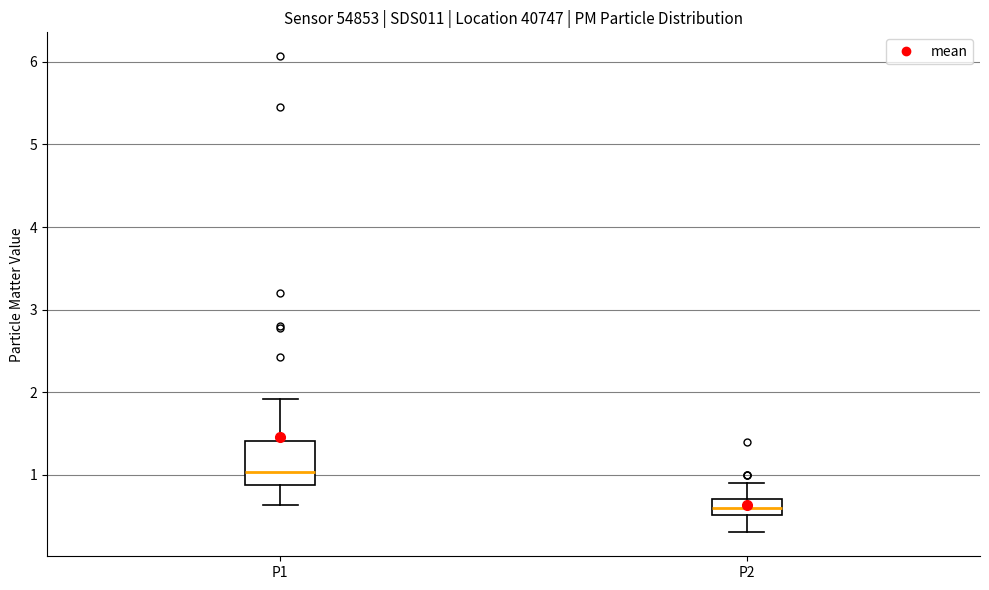

Reading left to right, read every box against the y-axis: the position of its median line, the range the box covers, and the ends of its whiskers. The values are not printed on the chart, so give them approximately, as read against the axis.

P1: median 1.0, box 0.9 to 1.4, whiskers 0.6 to 1.9
P2: median 0.6, box 0.5 to 0.7, whiskers 0.3 to 0.9